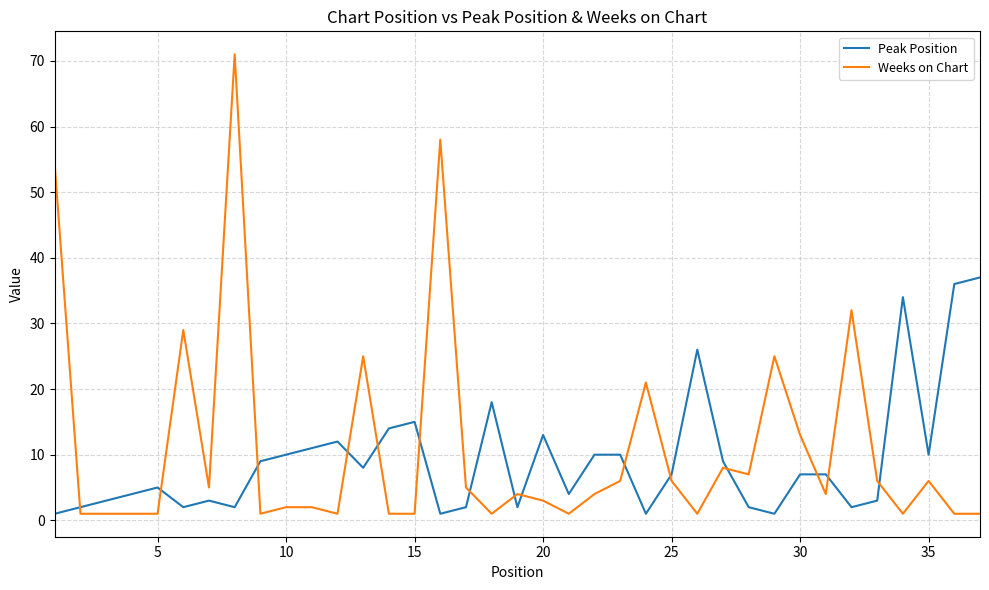

What is the greatest value displayed?

71